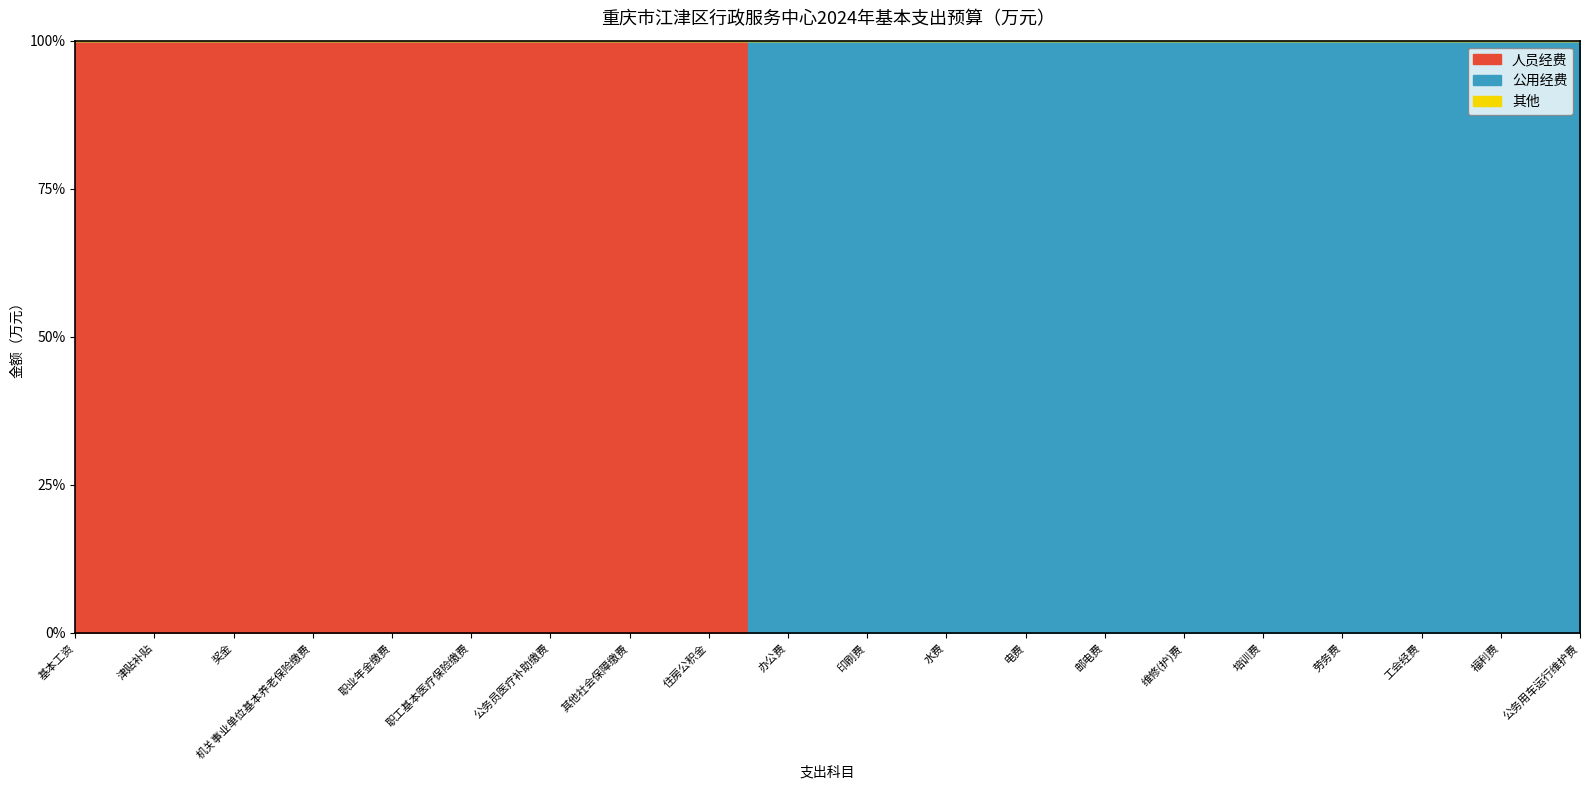

Reading left to right, list all the values displayed in this chart.

人员经费: 115.8	89.6	180.5	53.2	26.6	28.2	8.5	10.0	46.3	0.0	0.0	0.0	0.0	0.0	0.0	0.0	0.0	0.0	0.0	0.0
公用经费: 0.0	0.0	0.0	0.0	0.0	0.0	0.0	0.0	0.0	18.2	2.5	1.0	2.0	8.4	3.0	8.2	9.0	17.6	6.5	3.0